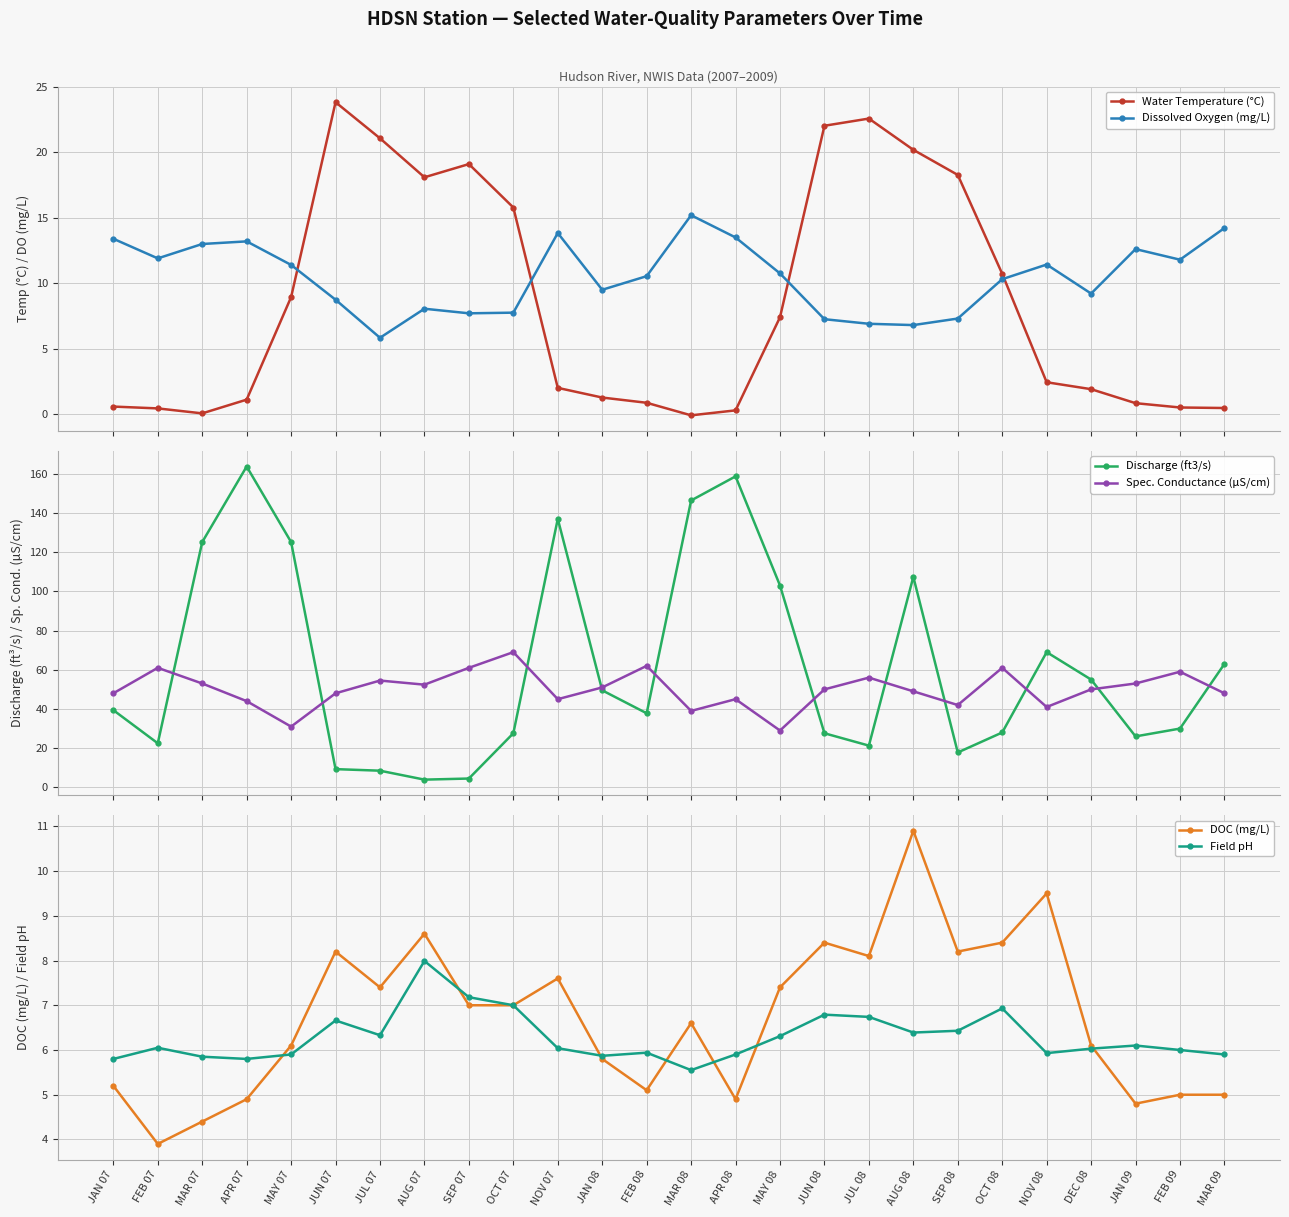

What is the sum of all Discharge (ft3/s) values?

1607.3